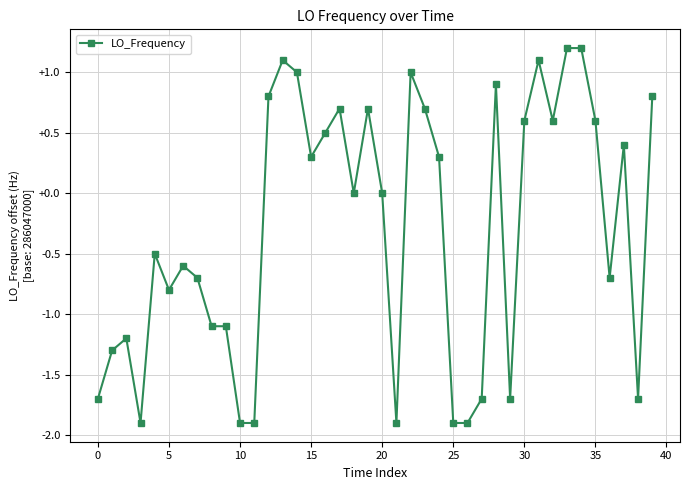

Reading left to right, extract all data points from this chart.

-1.7	-1.3	-1.2	-1.9	-0.5	-0.8	-0.6	-0.7	-1.1	-1.1	-1.9	-1.9	0.8	1.1	1.0	0.3	0.5	0.7	0.0	0.7	0.0	-1.9	1.0	0.7	0.3	-1.9	-1.9	-1.7	0.9	-1.7	0.6	1.1	0.6	1.2	1.2	0.6	-0.7	0.4	-1.7	0.8